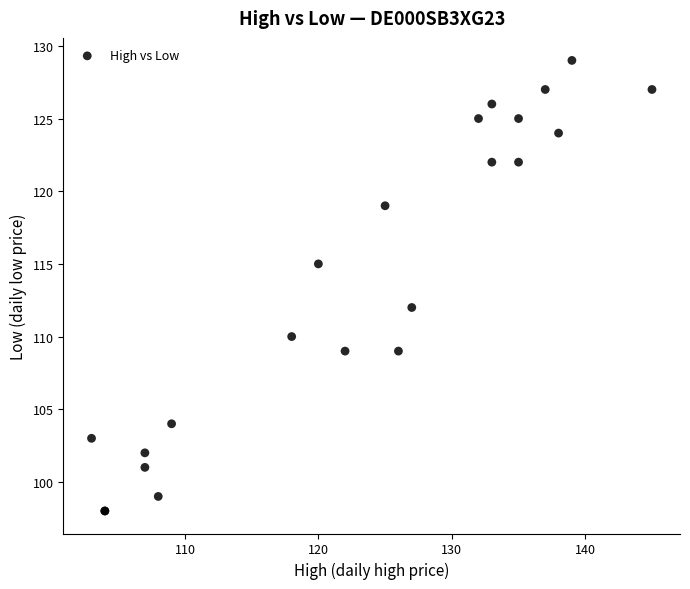

What Y value in the scatter plot is closest to 113?

112